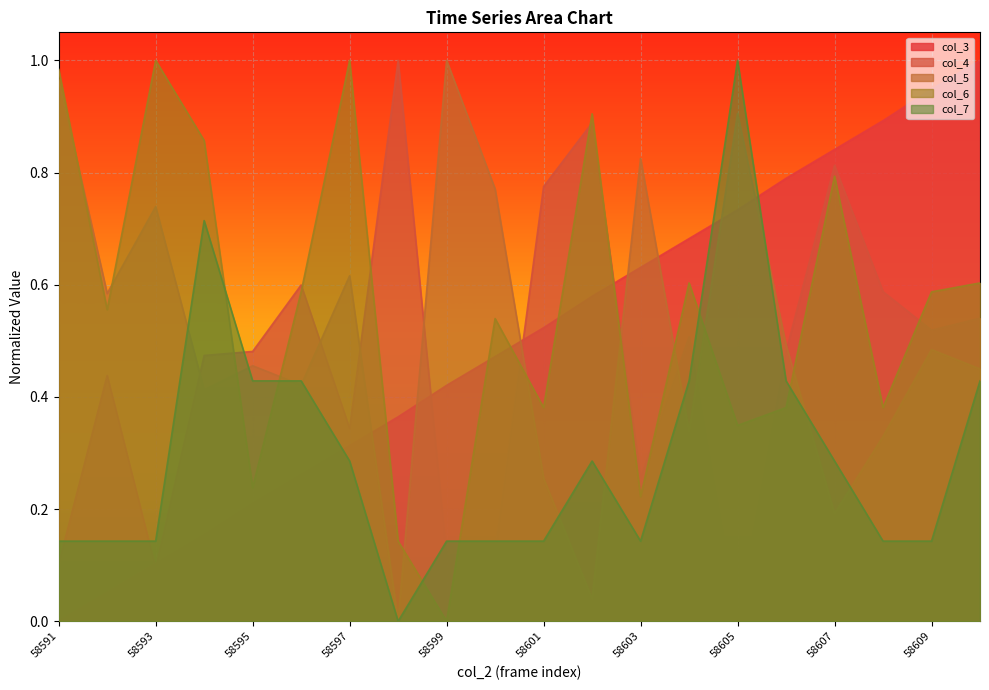

Which category has the highest value in the col_5 series?

58599